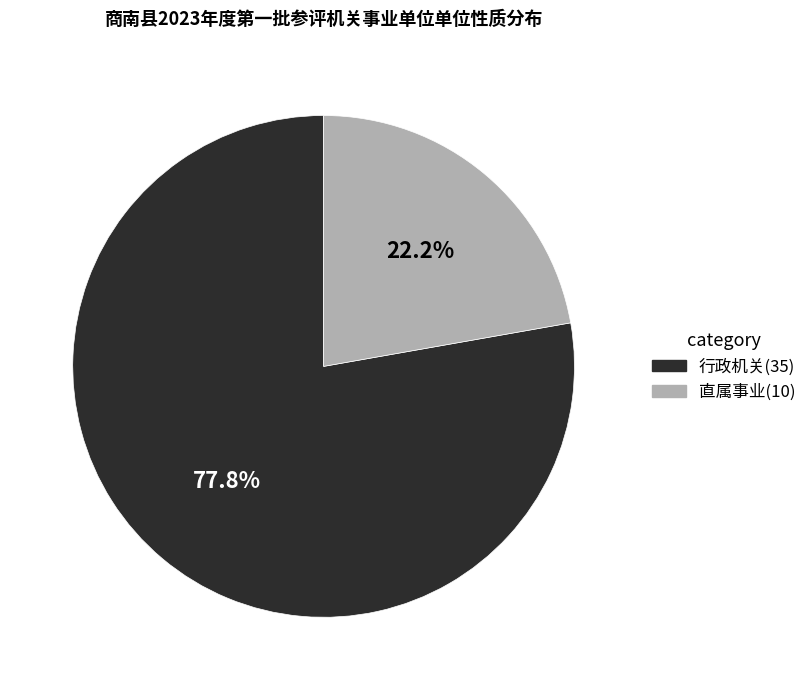

Do 行政机关 and 直属事业 together represent more than half of the pie?

Yes